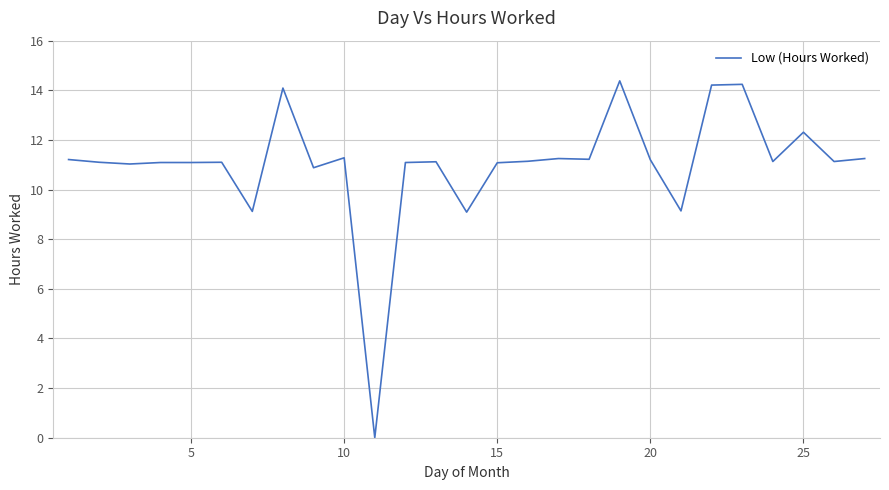

Count the number of categories in the chart.

27